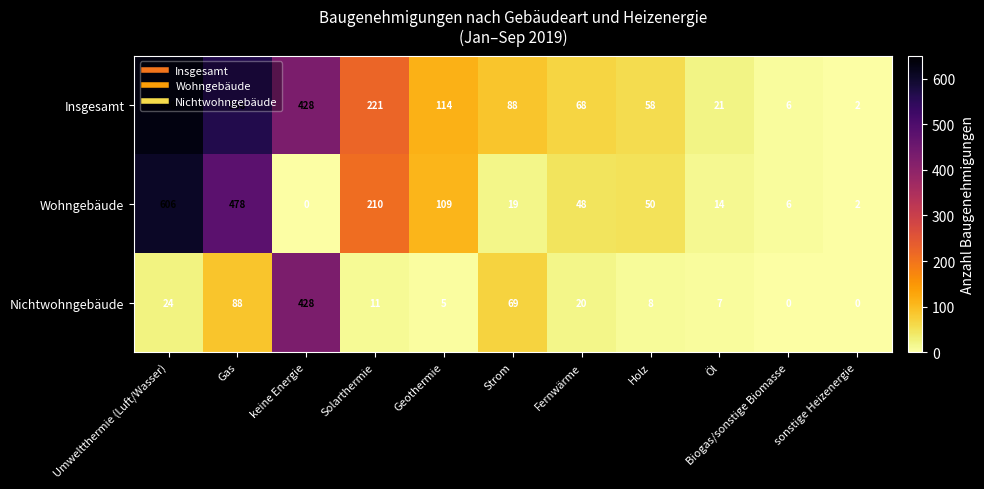

What is the difference between the maximum and minimum values in the Nichtwohngebäude series?

428